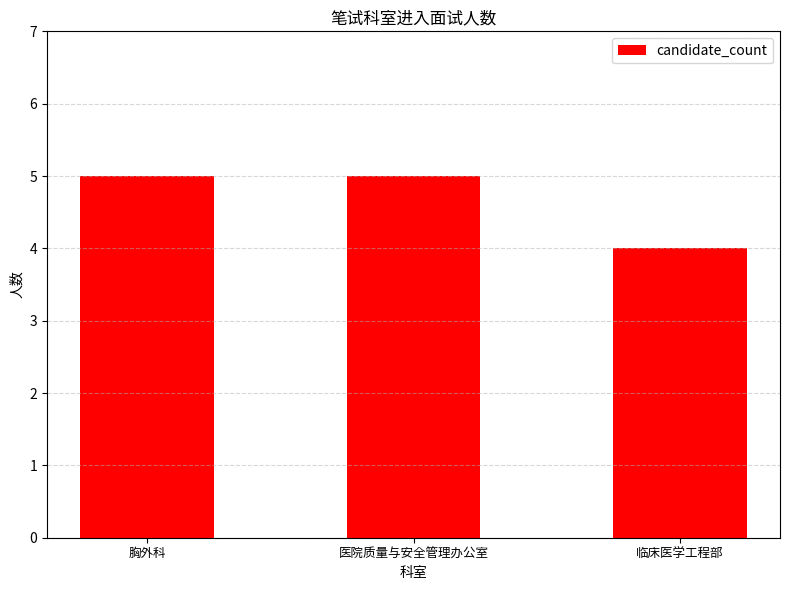

What position from the left is 医院质量与安全管理办公室?

2